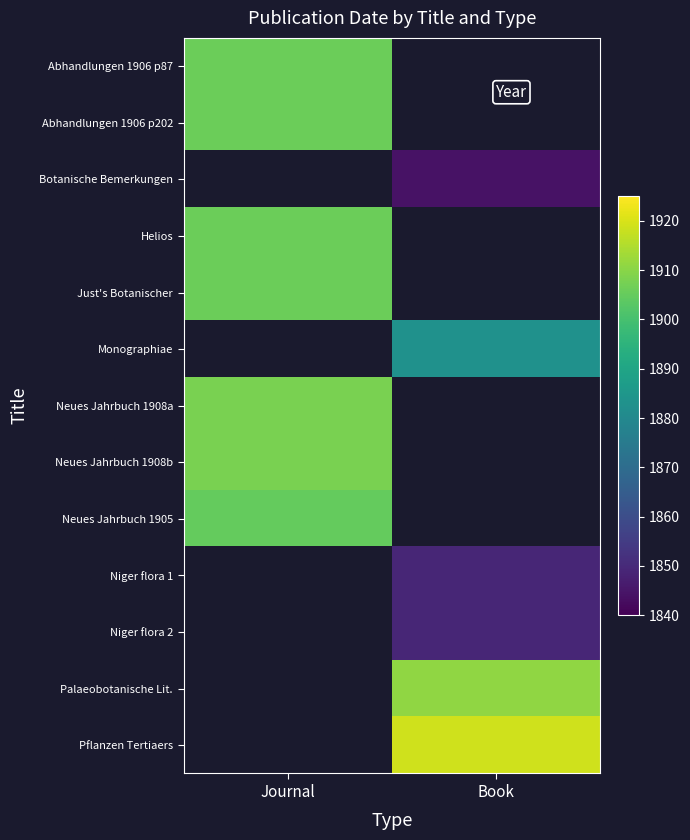

Which series has the largest range (max minus min)?

Abhandlungen 1906 p87